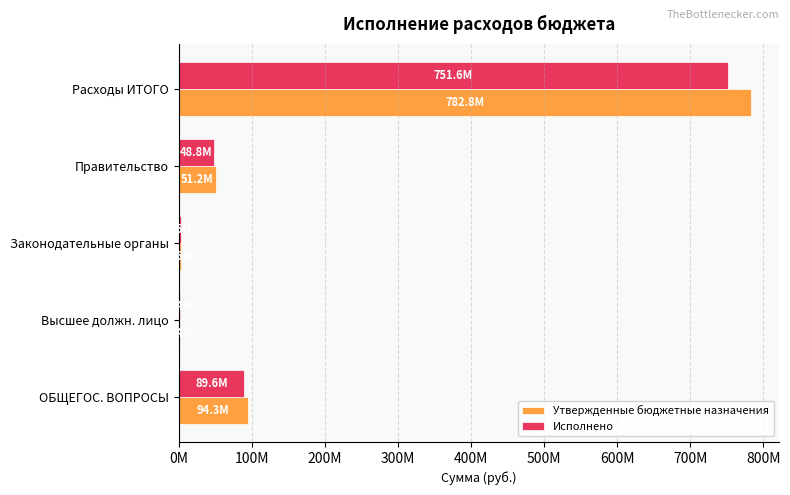

What are all the series names shown in the legend?

Утвержденные бюджетные назначения, Исполнено